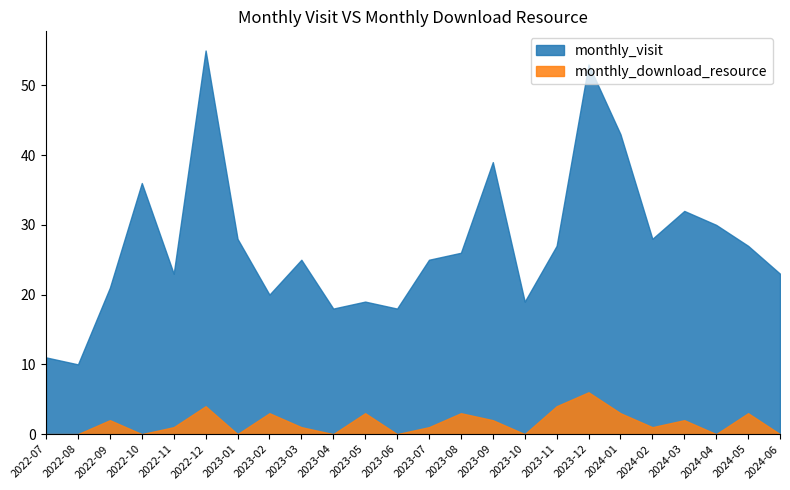

How many lines are shown in the chart?

2